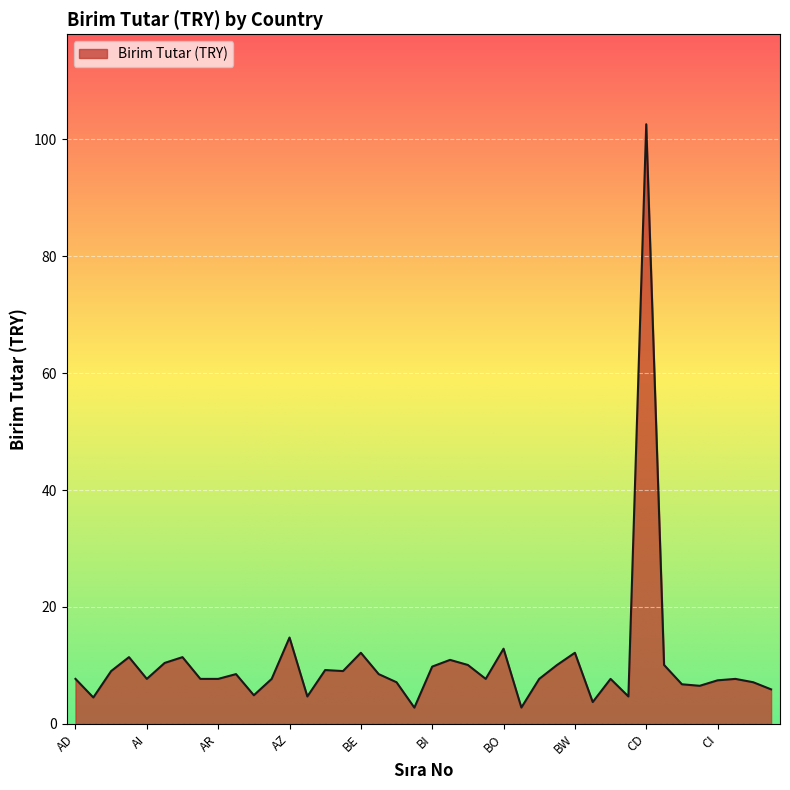

What is the smallest value displayed?

2.8